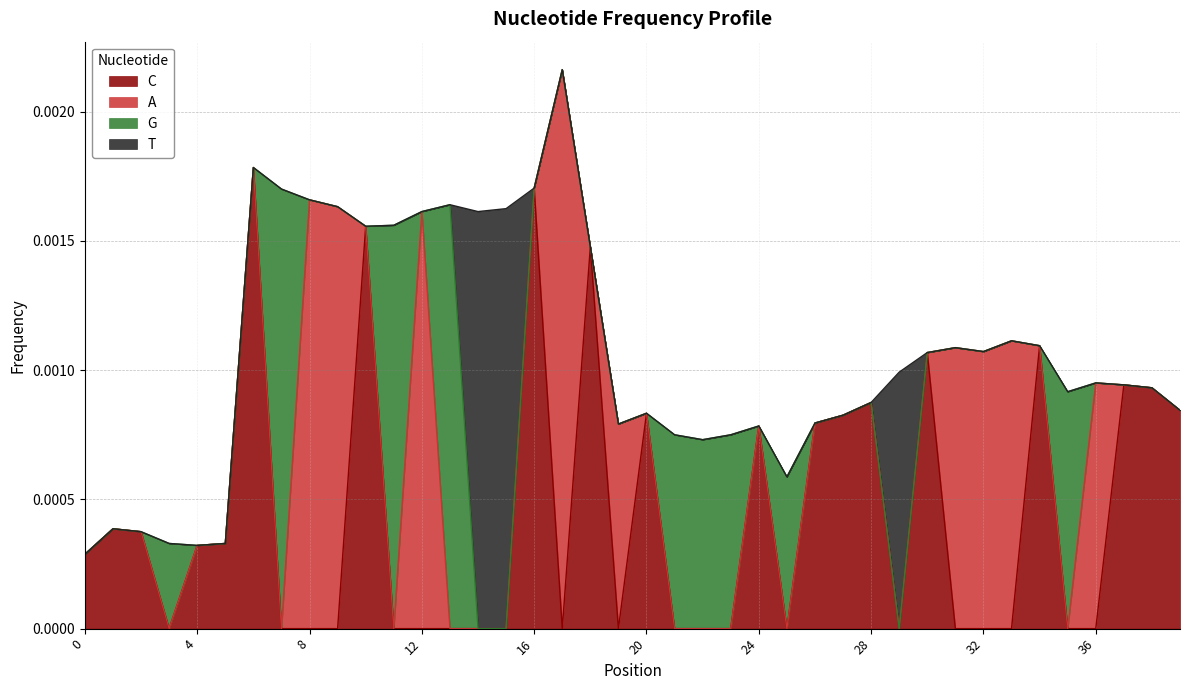

True or false: T has more than 0 interior local peaks.

True